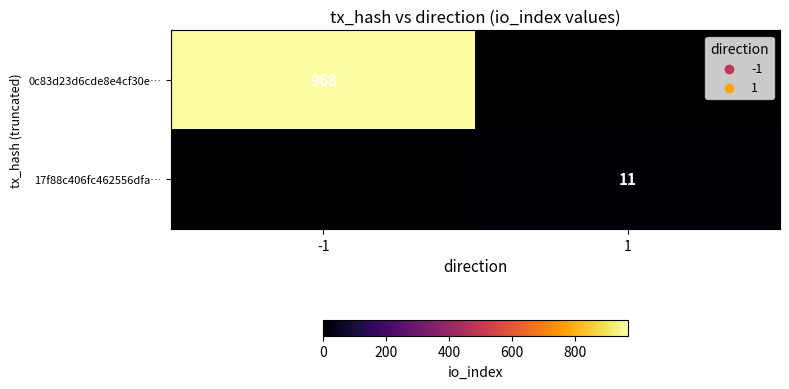

Is the value of 0c83d23d6cde8e4cf30e… at -1 greater than the value of 17f88c406fc462556dfa… at 1?

Yes